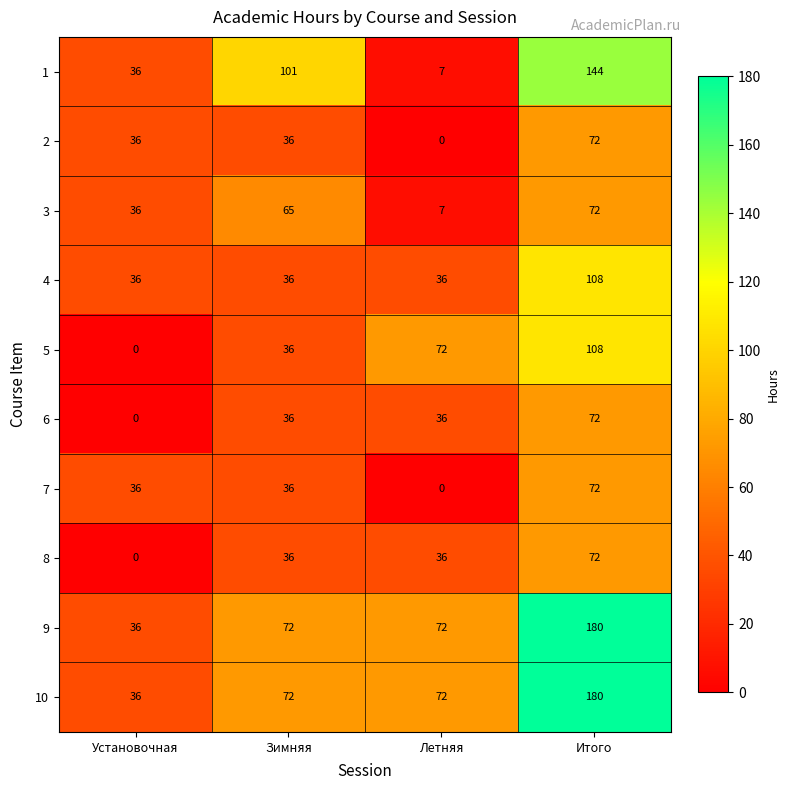

How many categories are shown in the chart?

4